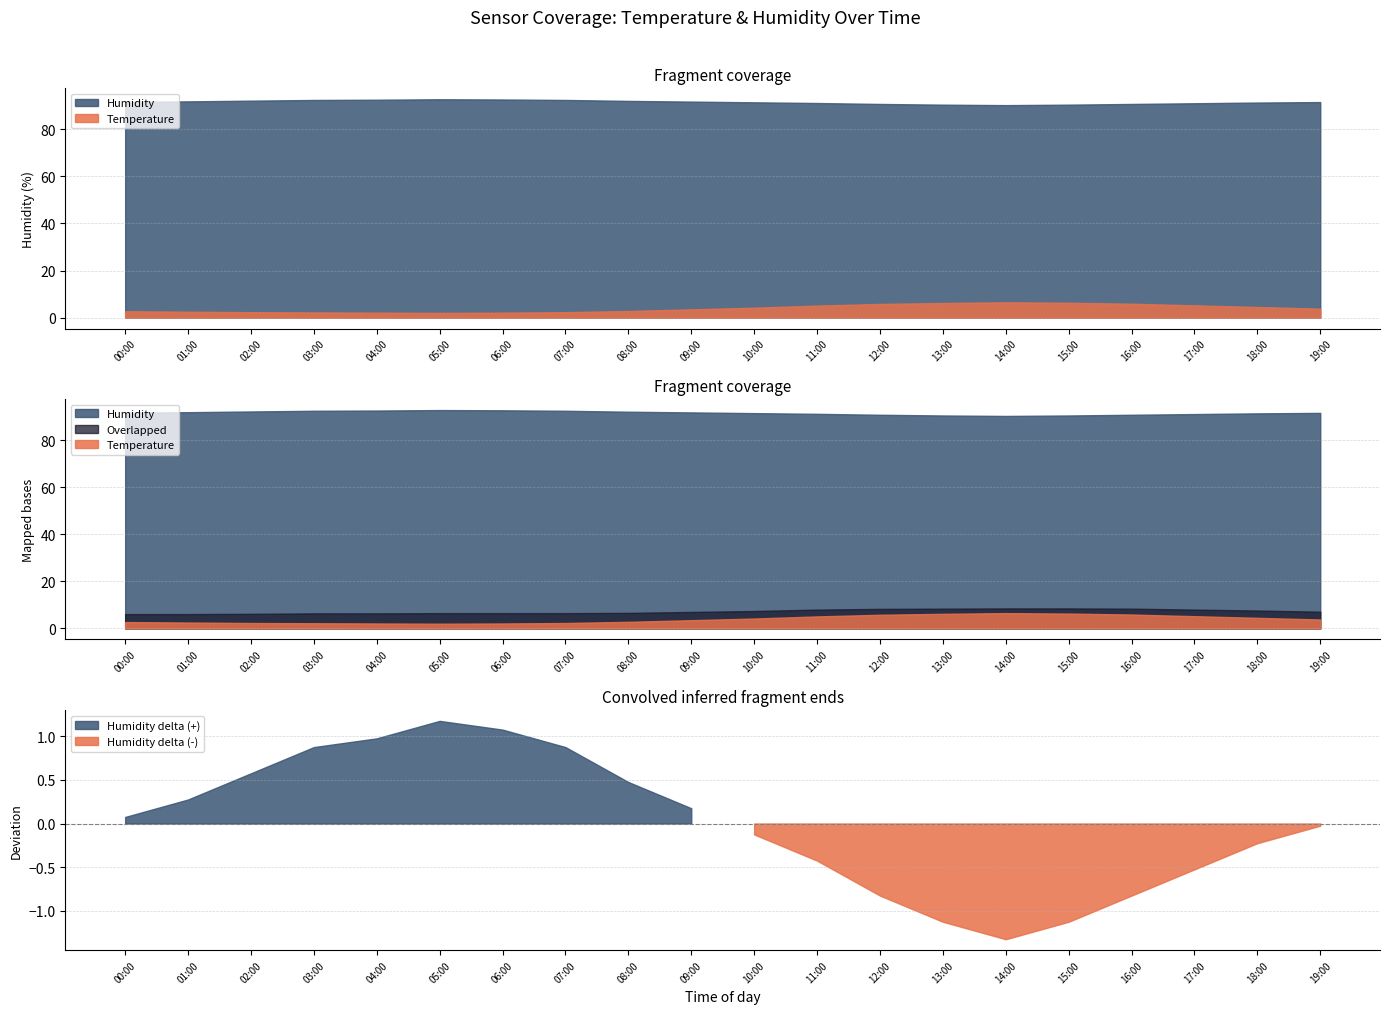

True or false: Humidity and Temperature intersect in this chart.

False